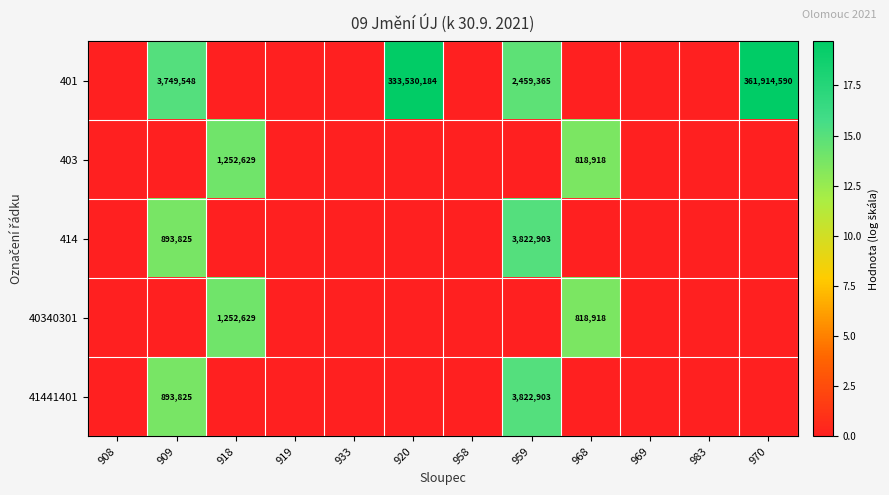

At which label is 41441401 closest to 7?

909